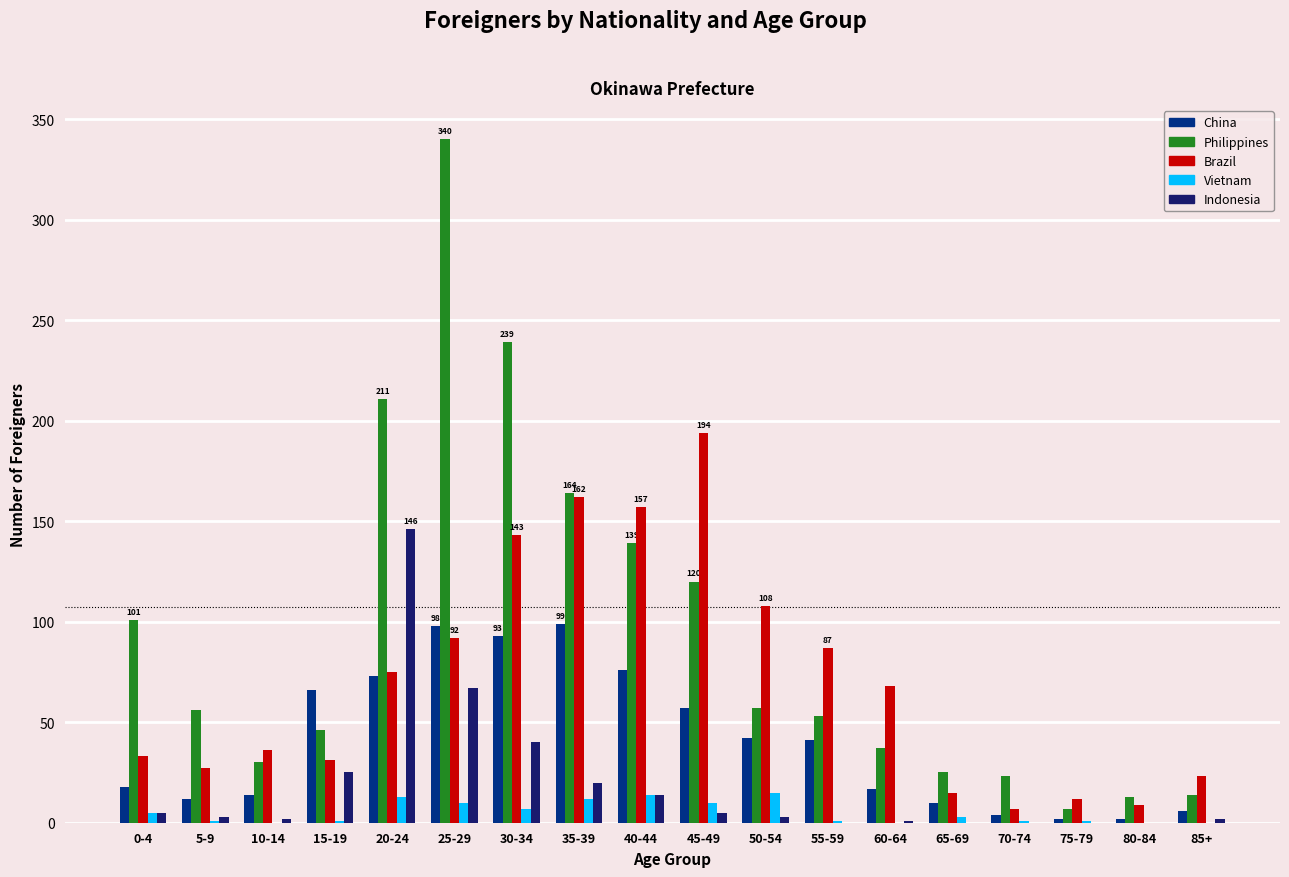

The value of Philippines at 0-4 is 101. True or false?

True